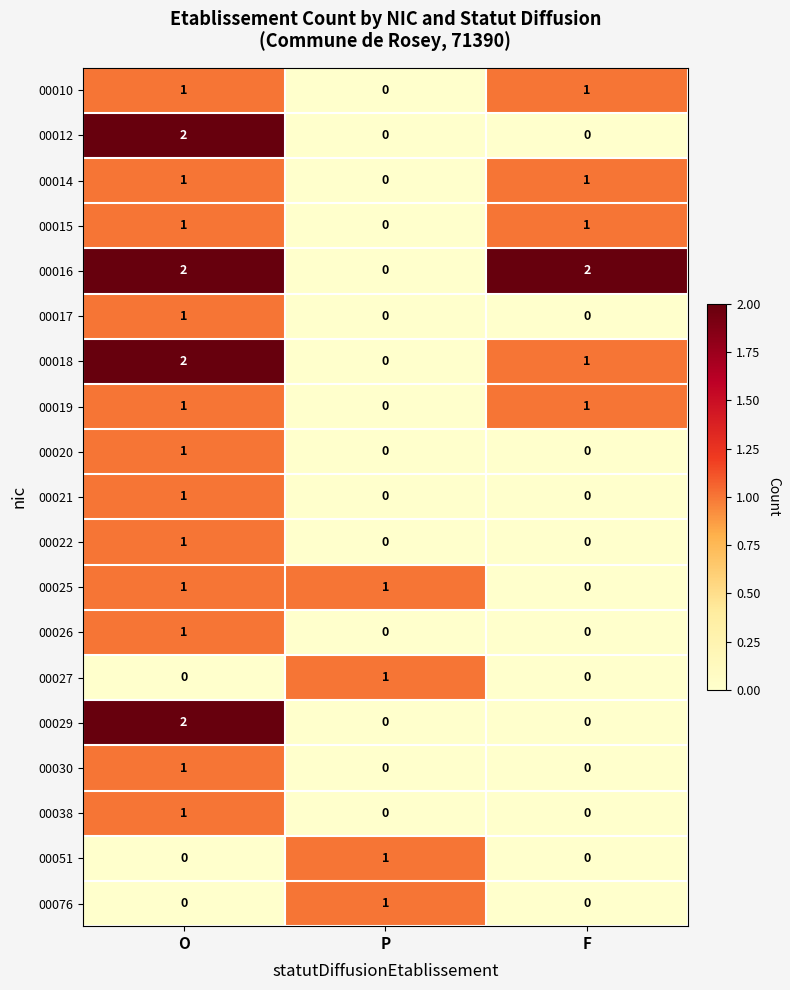

How many 00051 values are between 0 and 1?

3